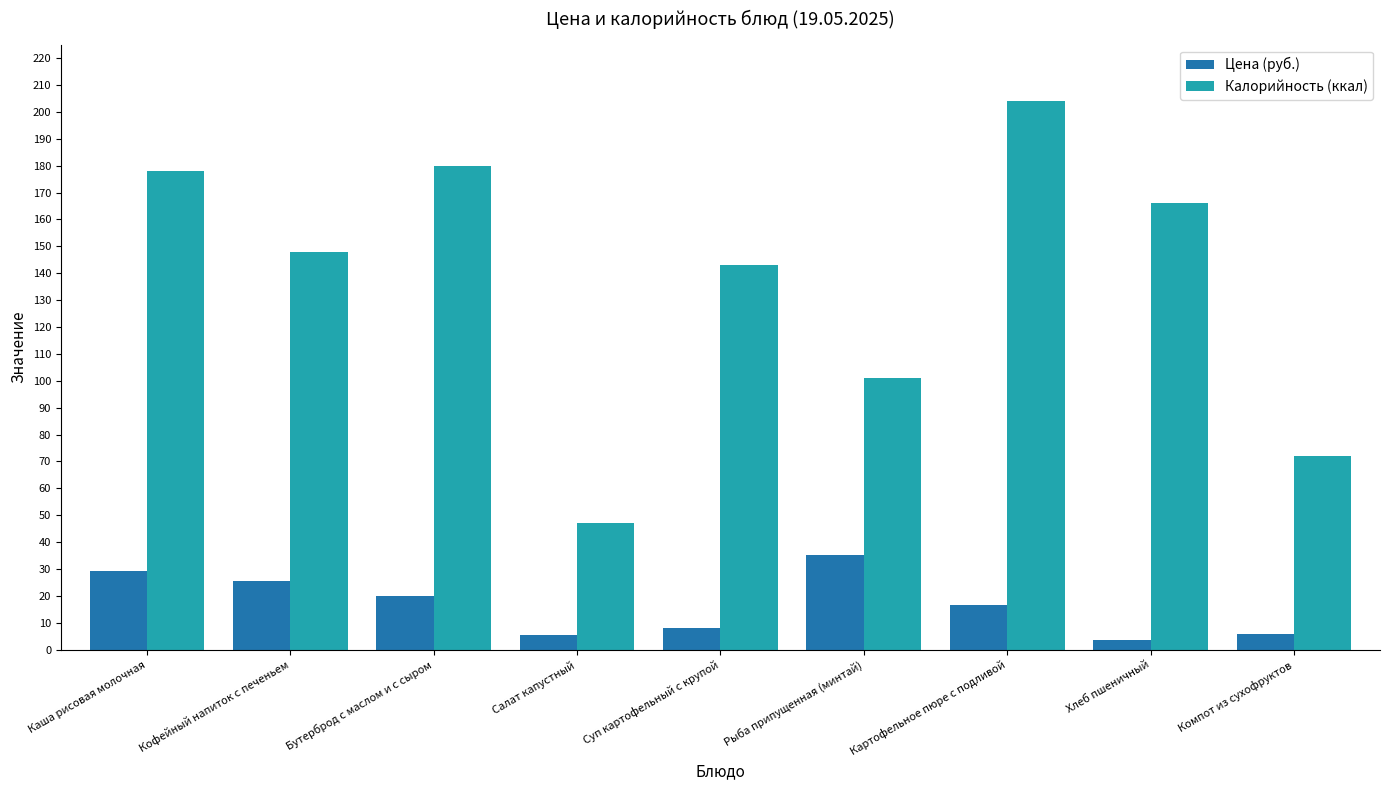

The Калорийность (ккал) series shows 178.0 at Каша рисовая молочная. True or false?

True